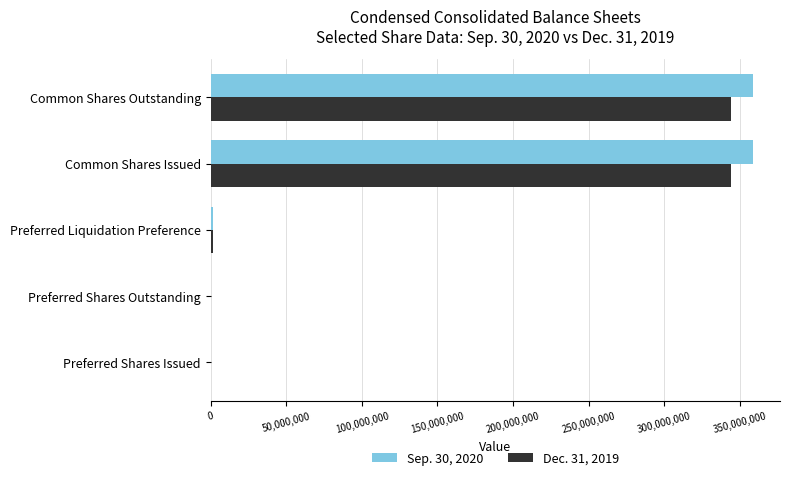

Is the value of Sep. 30, 2020 at Preferred Shares Outstanding greater than the value of Dec. 31, 2019 at Common Shares Outstanding?

No